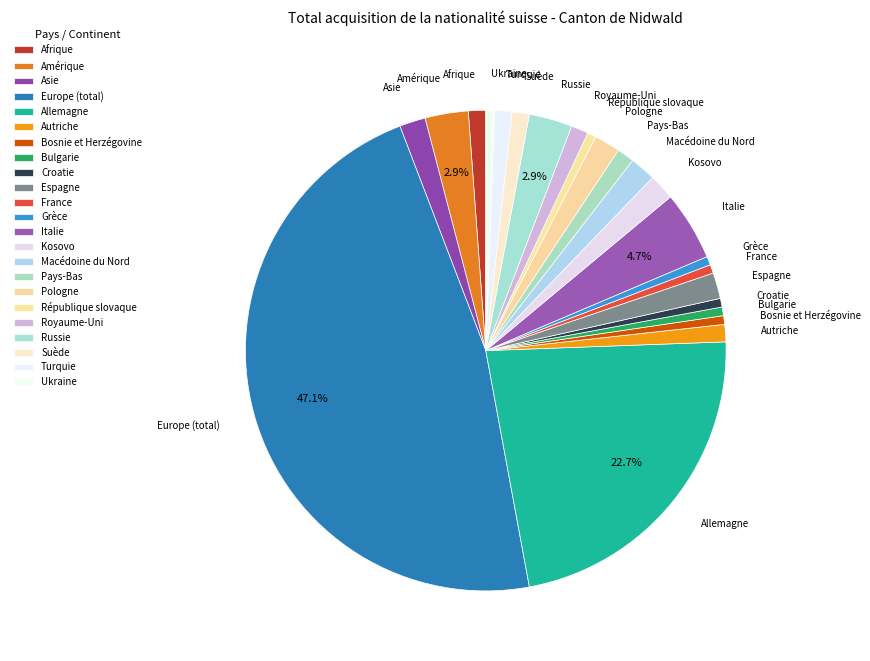

What percentage is NOT represented by Royaume-Uni?

98.8%